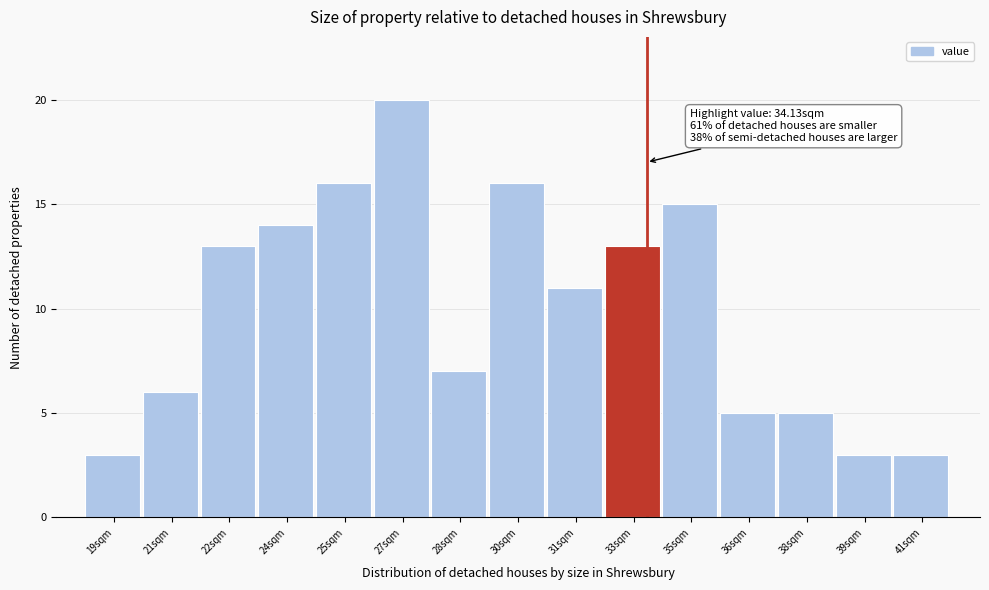

Reading right to left, extract all data points from this chart.

3	3	5	5	15	13	11	16	7	20	16	14	13	6	3